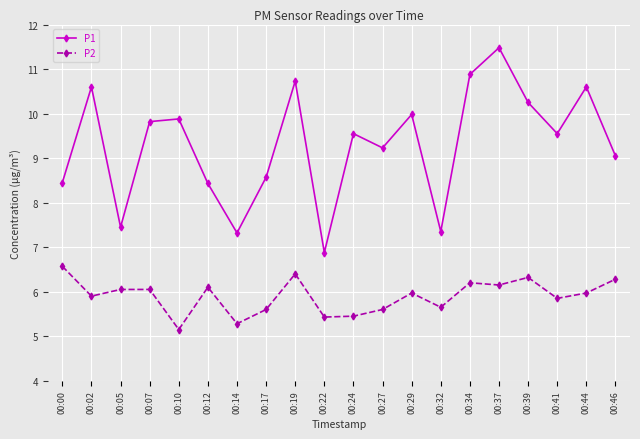

Is this an area chart (filled region under the line)?

No